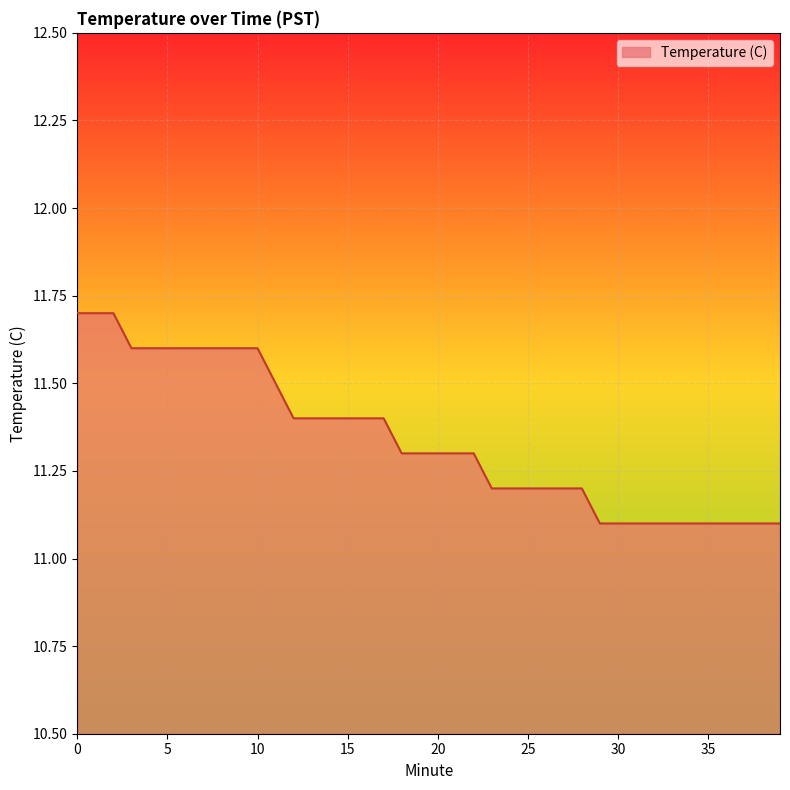

What is the maximum value shown in the chart?

11.7